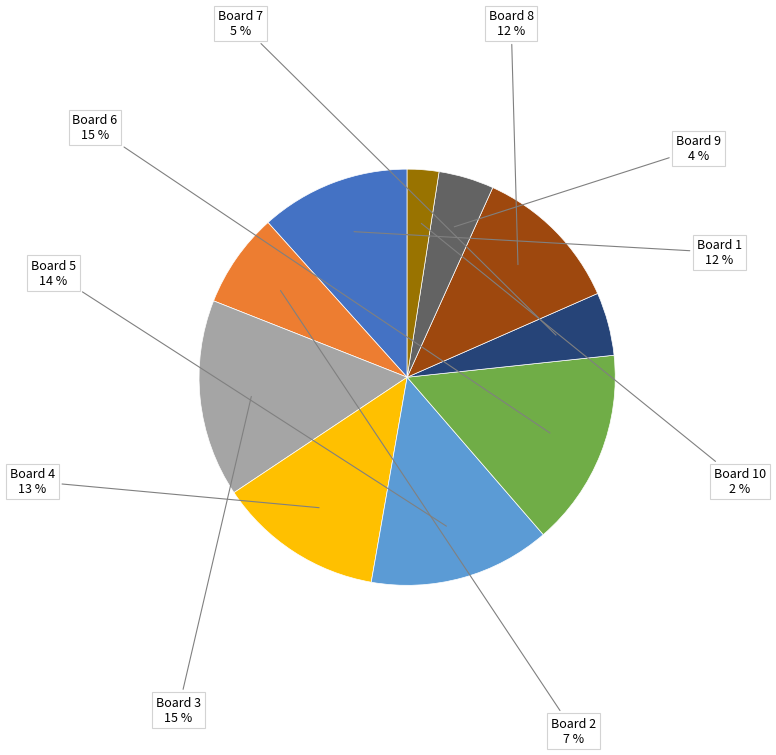

To the nearest percent, what is the average slice percentage?

10%